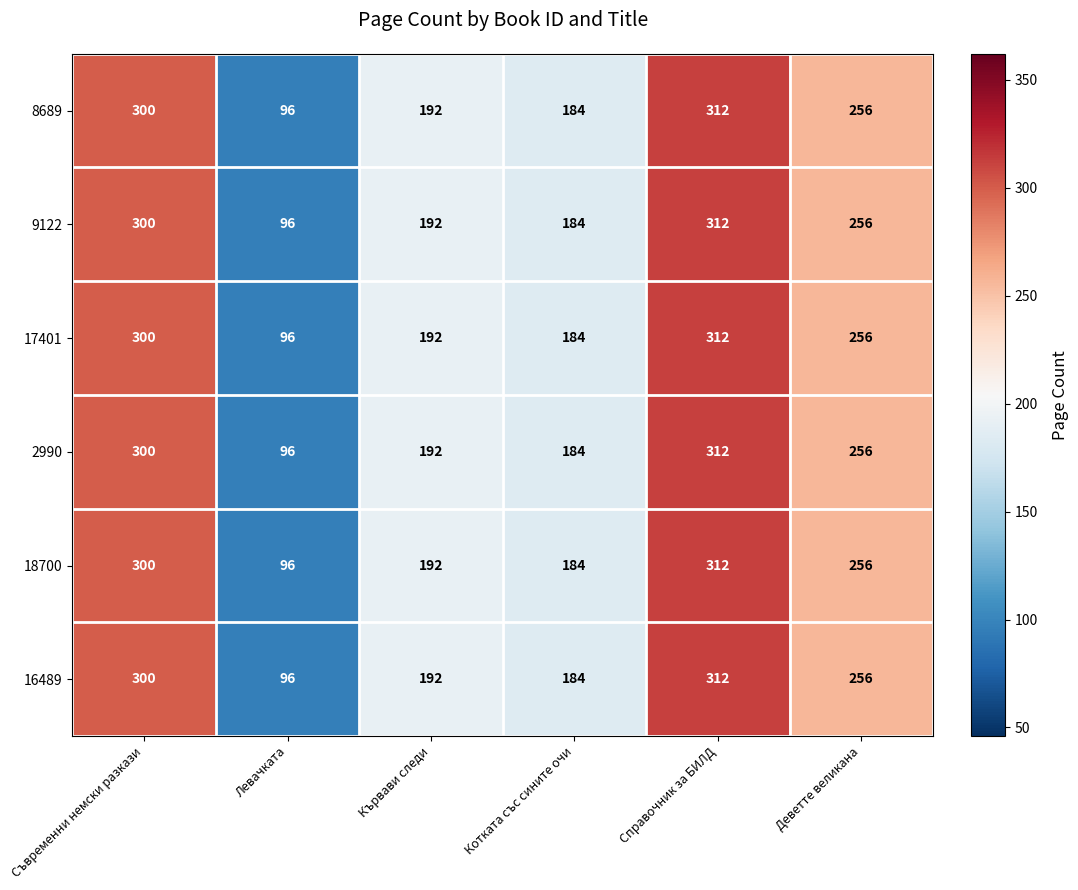

Rank the categories by 9122 value from lowest to highest.

Левачката, Котката със сините очи, Кървави следи, Деветте великана, Съвременни немски разкази, Справочник за БИЛД